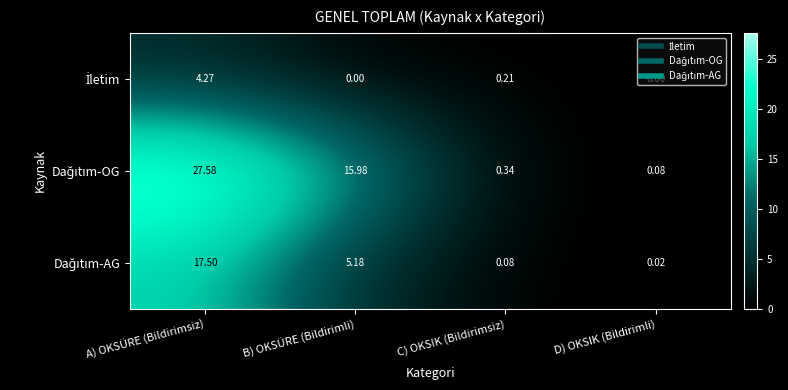

At which category is the sum across all series the highest?

A) OKSÜRE (Bildirimsiz)